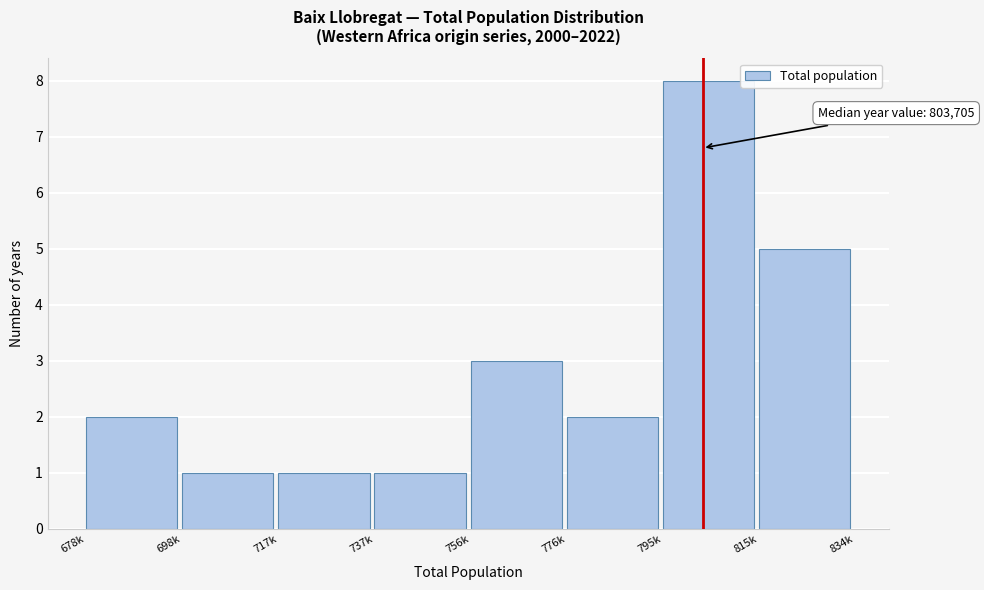

Reading left to right, extract all data points from this chart.

2	1	1	1	3	2	8	5